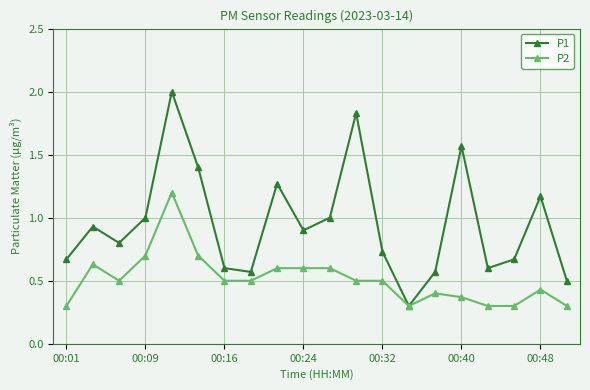

Which series has the largest total across all categories?

P1